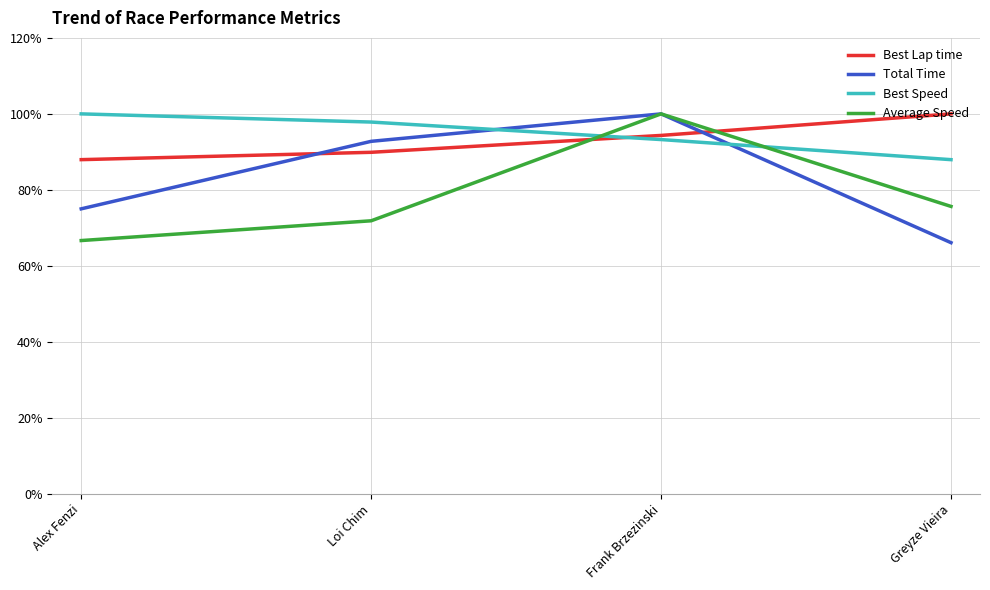

At how many categories does at least one series exceed 71?

4